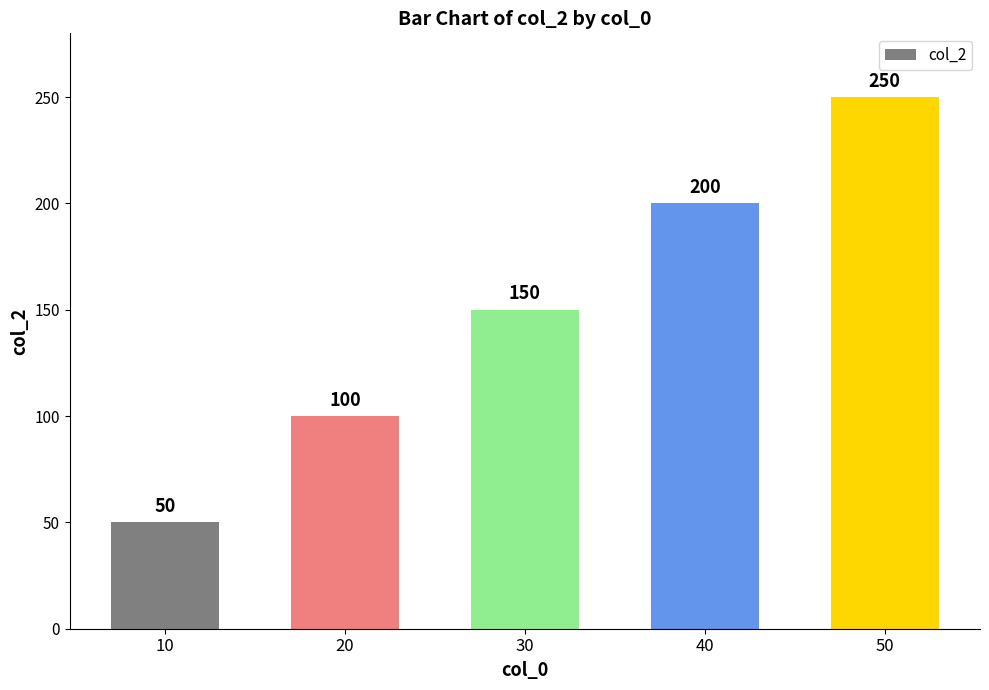

What is the average value?

150